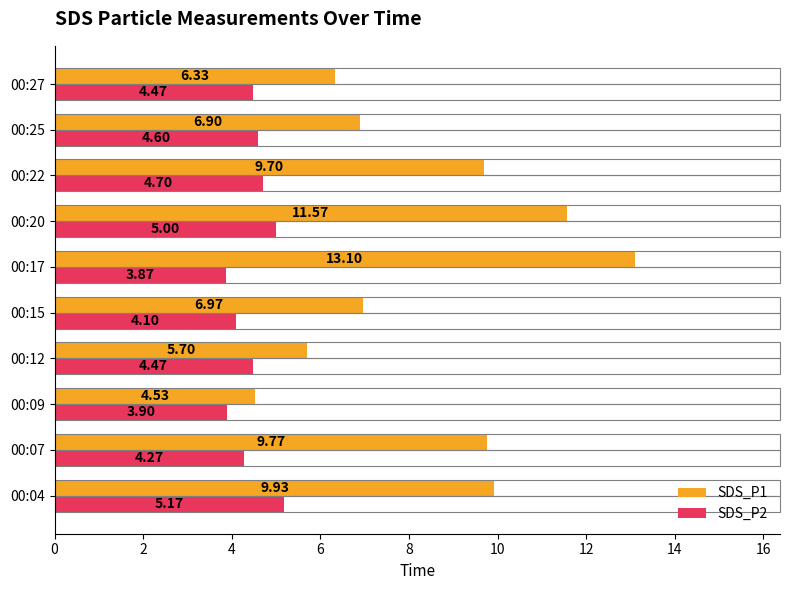

What is the sum of all SDS_P1 values?

84.5